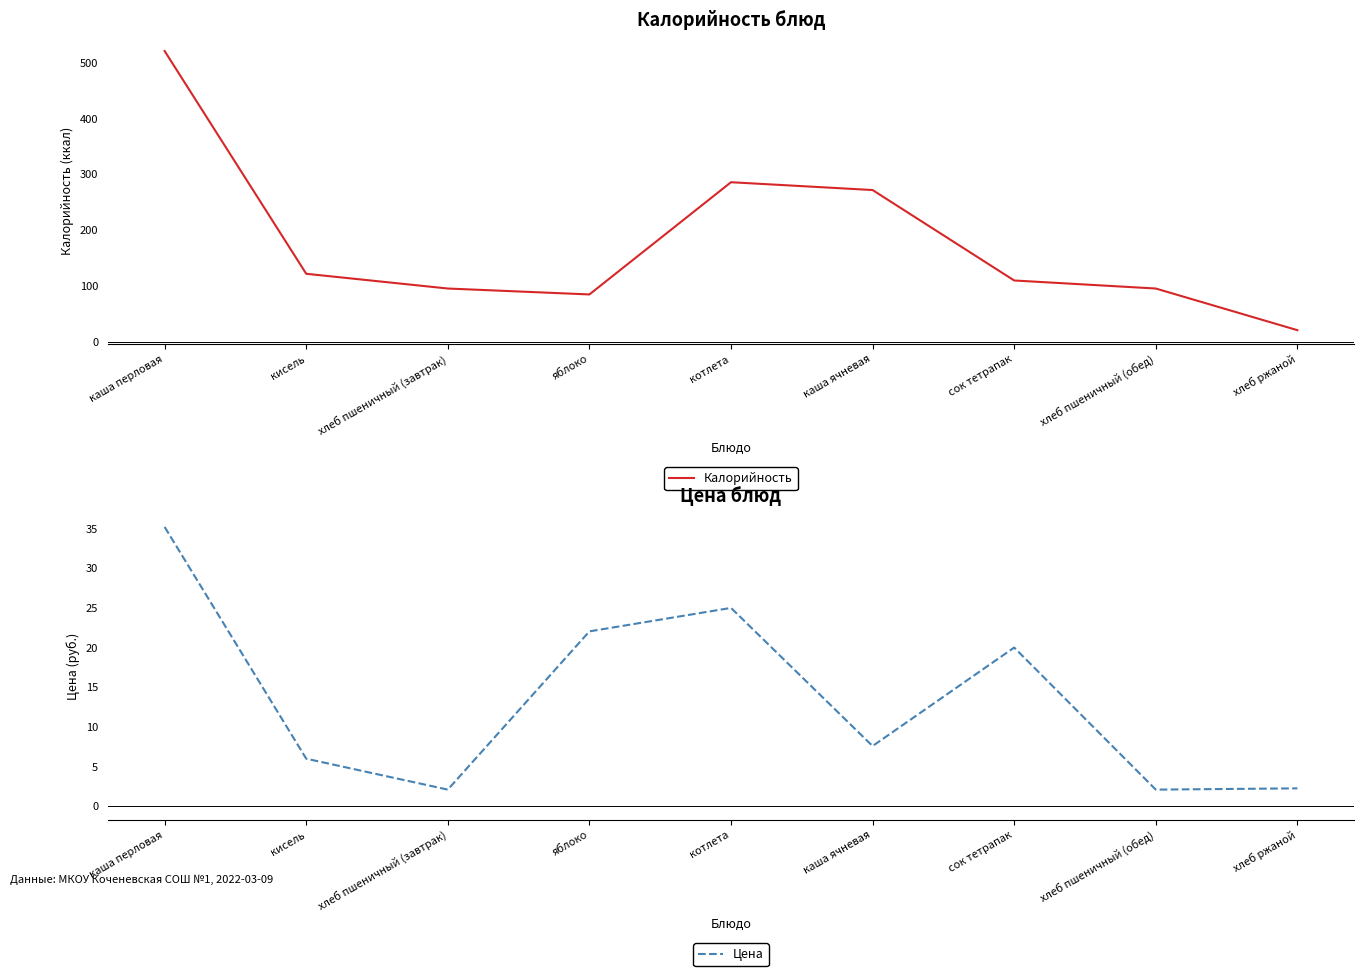

Which series changed the most between сок тетрапак and хлеб ржаной?

Калорийность